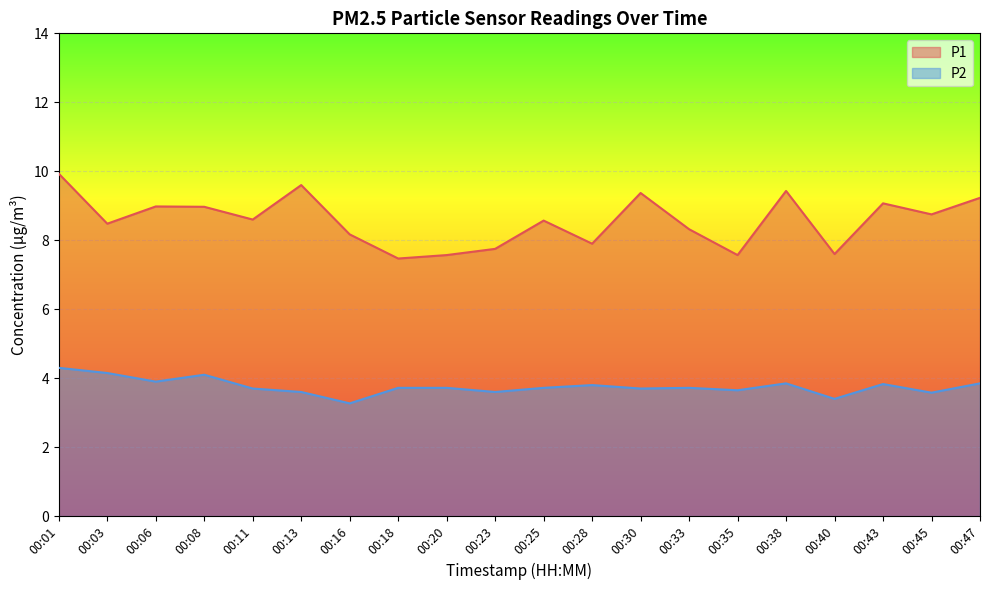

True or false: P2 has more than 2 interior local peaks.

True